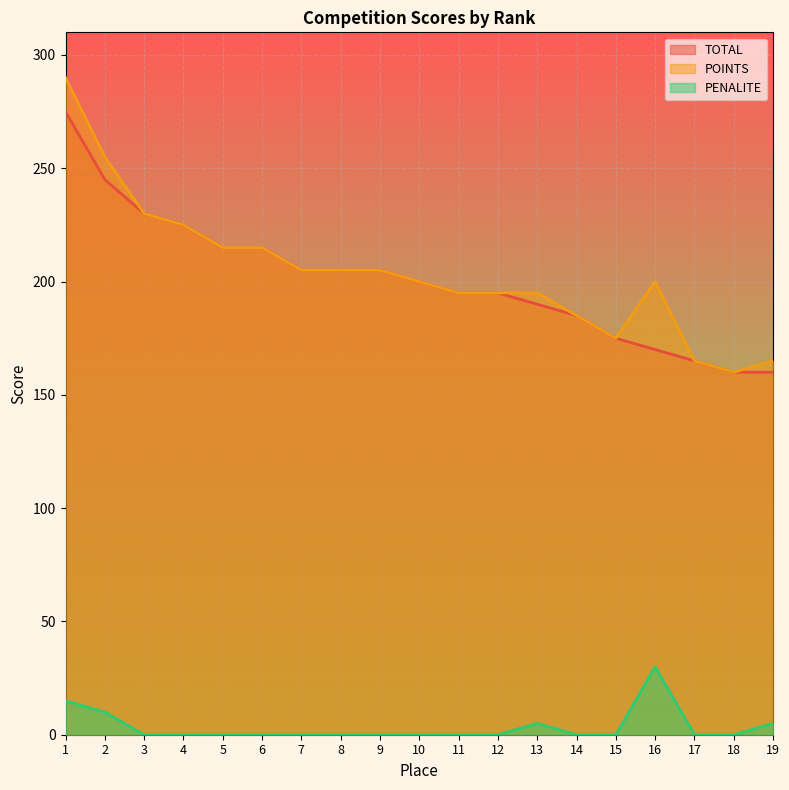

Reading left to right, list all the values displayed in this chart.

TOTAL: 275	245	230	225	215	215	205	205	205	200	195	195	190	185	175	170	165	160	160
POINTS: 290	255	230	225	215	215	205	205	205	200	195	195	195	185	175	200	165	160	165
PENALITE: 15	10	0	0	0	0	0	0	0	0	0	0	5	0	0	30	0	0	5